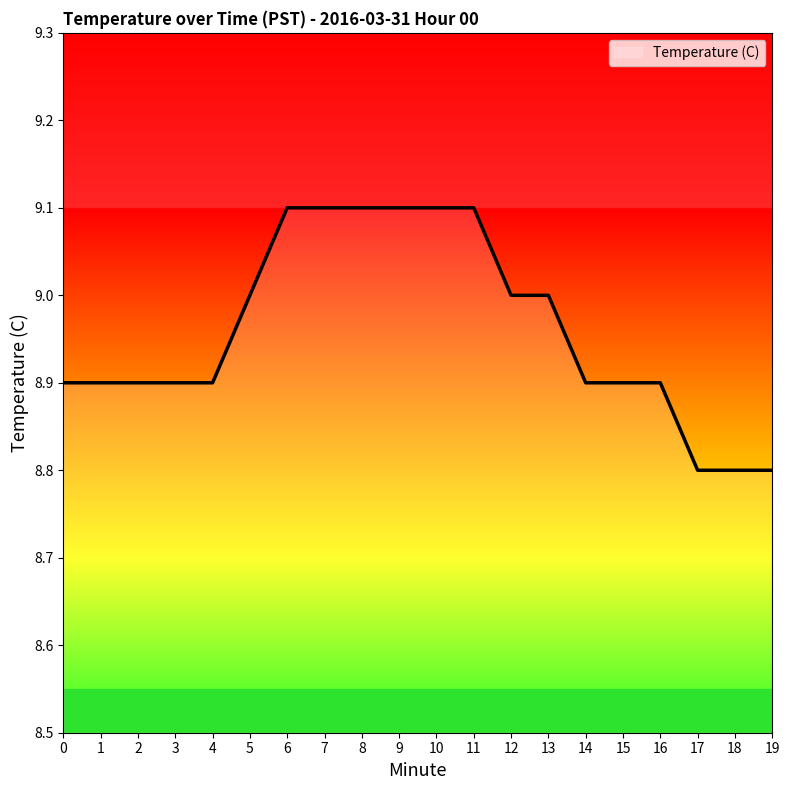

Is it true that the value at 14 is 12.7?

False